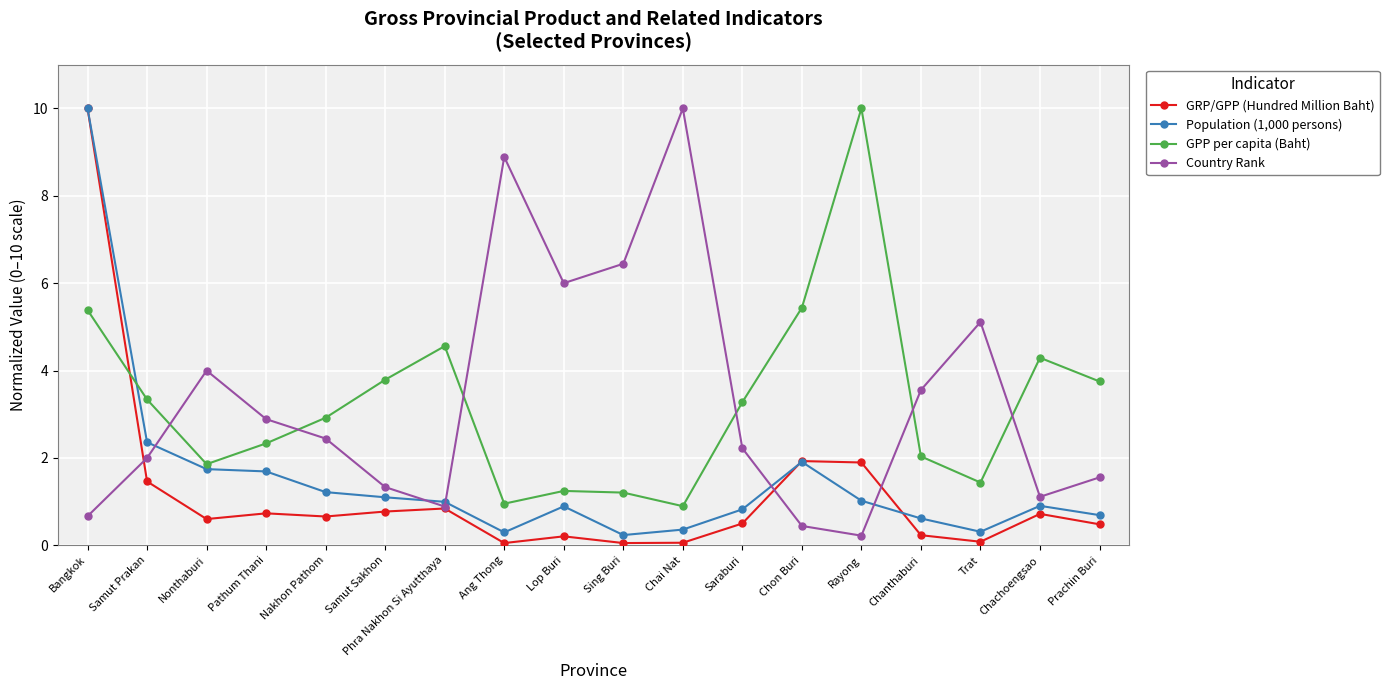

What is the approximate value of Population (1,000 persons) at Samut Prakan?

2.4